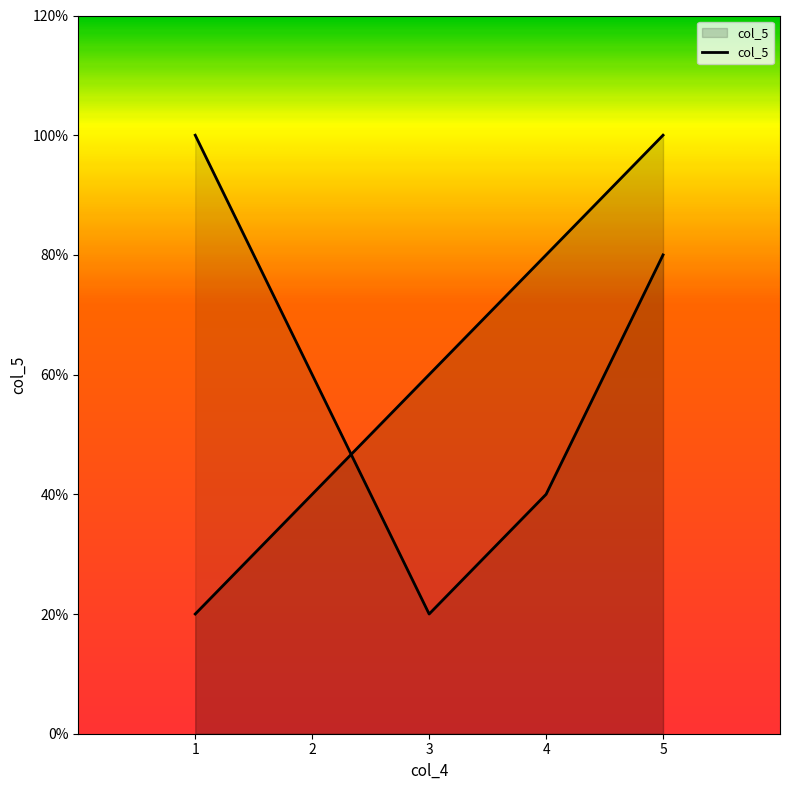

At which label is the value closest to 3?

3